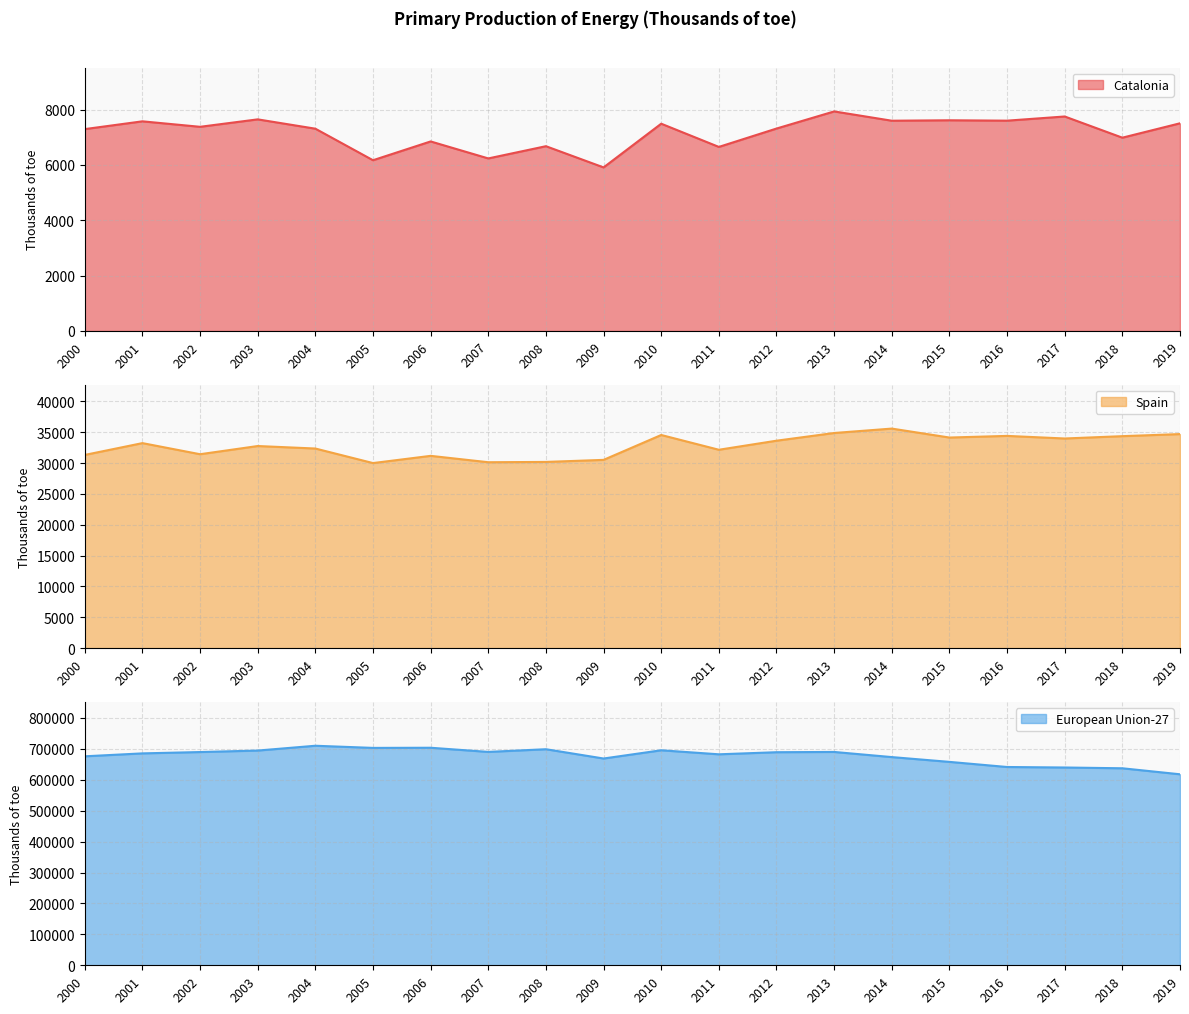

Where is the first local minimum for Catalonia?

2002